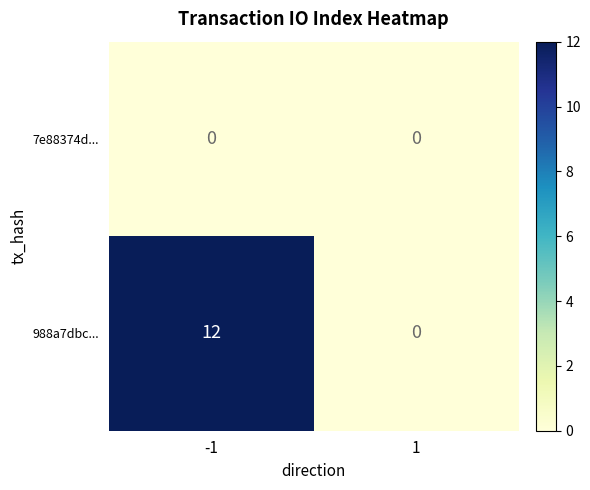

Reading left to right, what are all the values shown in this chart?

7e88374d...: -1=0	1=0
988a7dbc...: -1=12	1=0